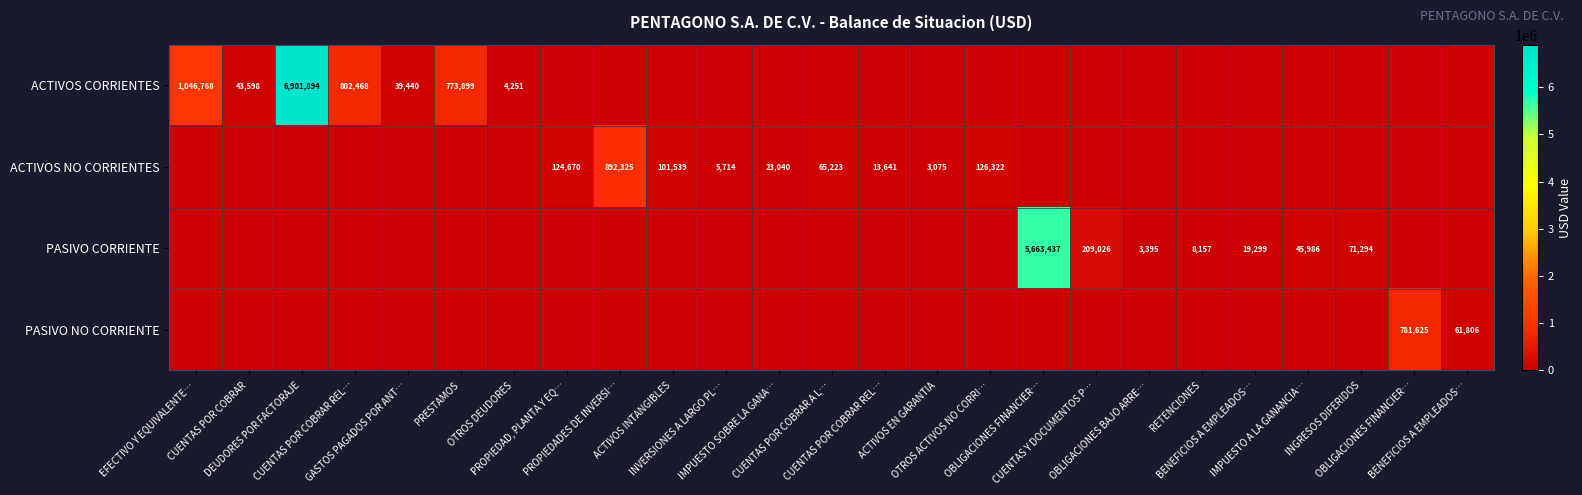

What is the difference between the maximum and minimum values in the PASIVO NO CORRIENTE series?

781625.1